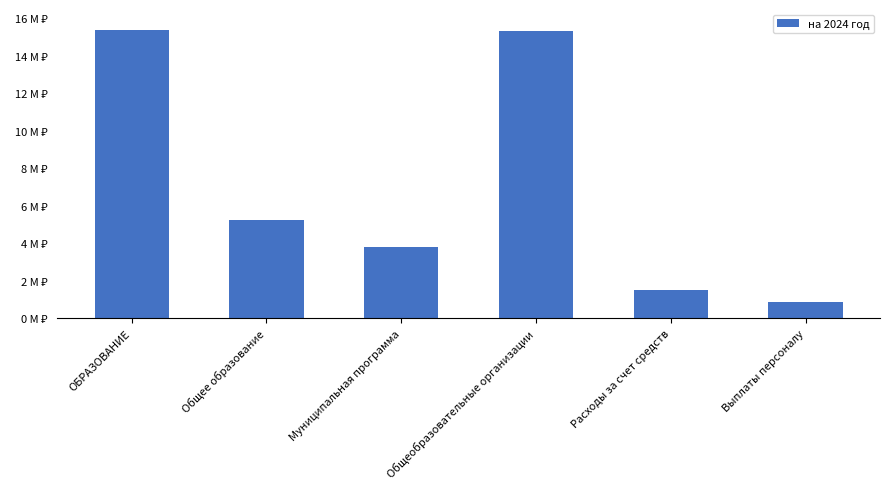

What is the change in value from Муниципальная программа to Выплаты персоналу?

-2898100.0